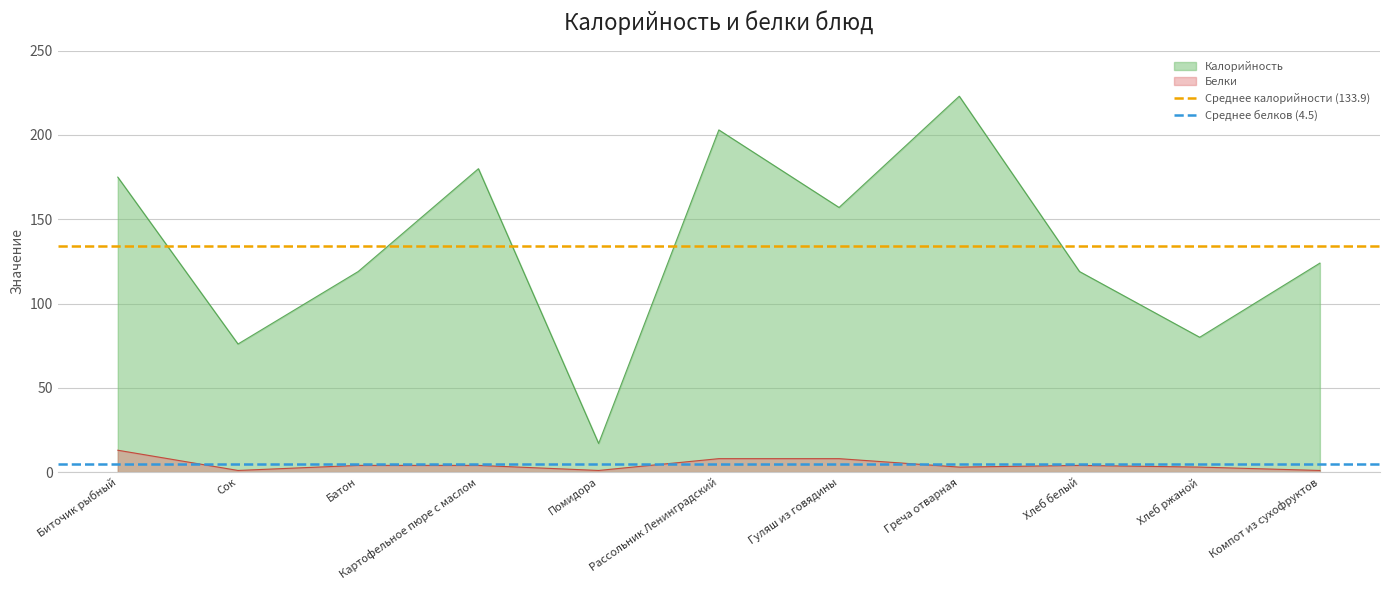

What is the sum of the Среднее белков (4.5) values at Биточик рыбный and Сок?

9.1